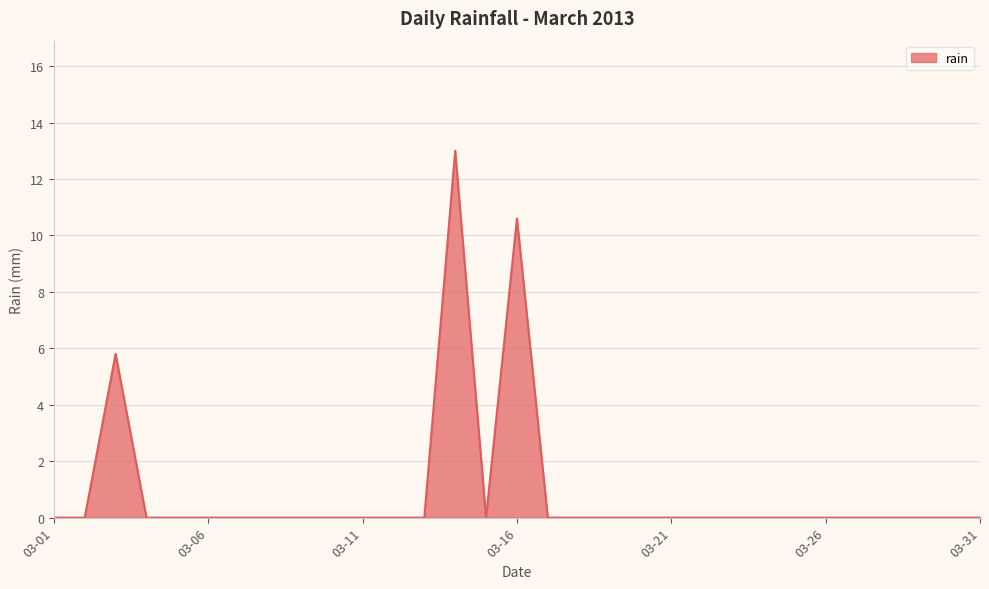

What is the difference between the maximum and minimum values?

13.0